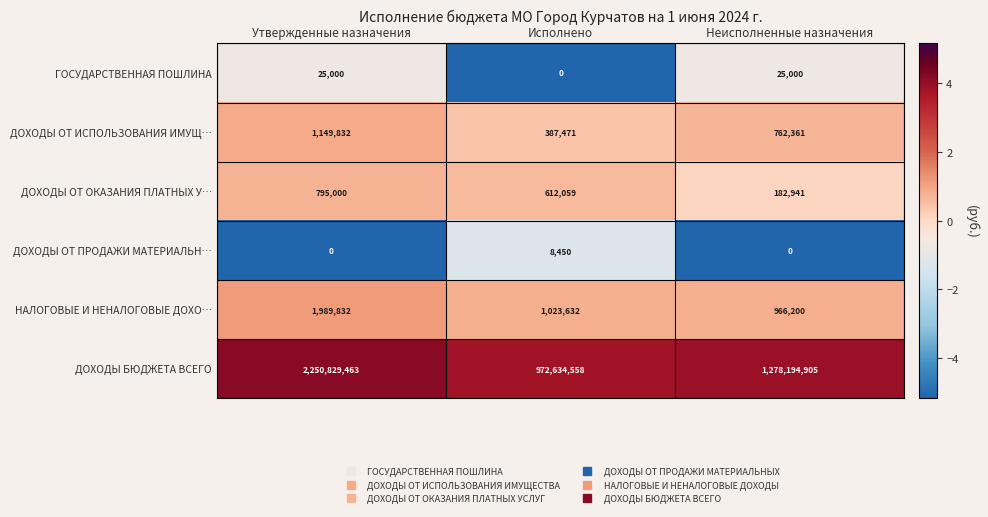

What is the total value across all series at Утвержденные назначения?

2254789127